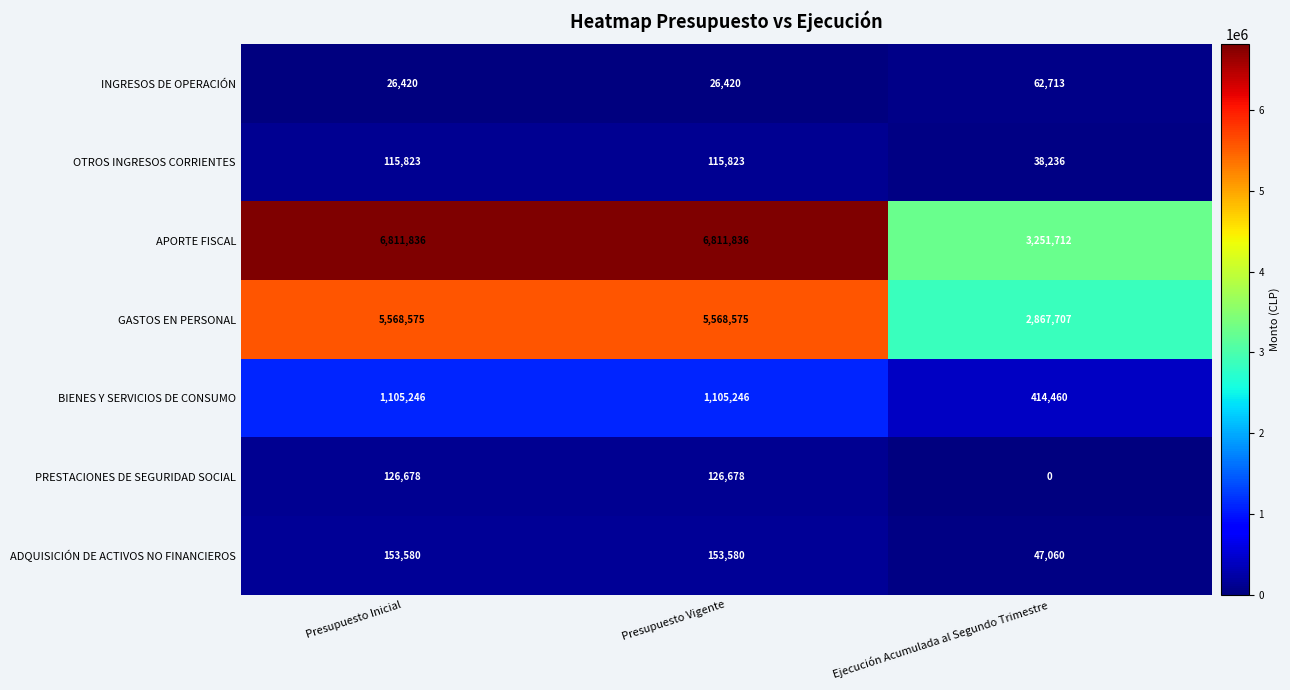

True or false: BIENES Y SERVICIOS DE CONSUMO has a value of 1780814 at Presupuesto Inicial.

False